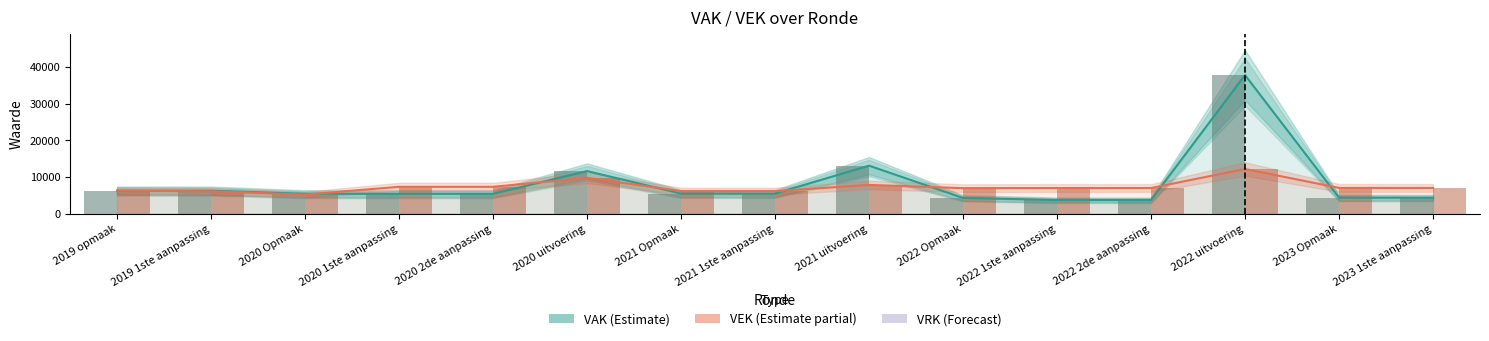

Reading left to right, transcribe all the data shown in this chart.

VAK (Estimate): 2019 opmaak=6305	2019 1ste aanpassing=6302	2020 Opmaak=5452	2020 1ste aanpassing=5446	2020 2de aanpassing=5446	2020 uitvoering=11633	2021 Opmaak=5515	2021 1ste aanpassing=5513	2021 uitvoering=13108	2022 Opmaak=4320	2022 1ste aanpassing=3759	2022 2de aanpassing=3759	2022 uitvoering=37764	2023 Opmaak=4390	2023 1ste aanpassing=4371
VEK (Estimate partial): 2019 opmaak=6305	2019 1ste aanpassing=6127	2020 Opmaak=5240	2020 1ste aanpassing=7347	2020 2de aanpassing=7347	2020 uitvoering=9796	2021 Opmaak=6178	2021 1ste aanpassing=6176	2021 uitvoering=7865	2022 Opmaak=6983	2022 1ste aanpassing=7022	2022 2de aanpassing=7022	2022 uitvoering=12198	2023 Opmaak=7053	2023 1ste aanpassing=7034